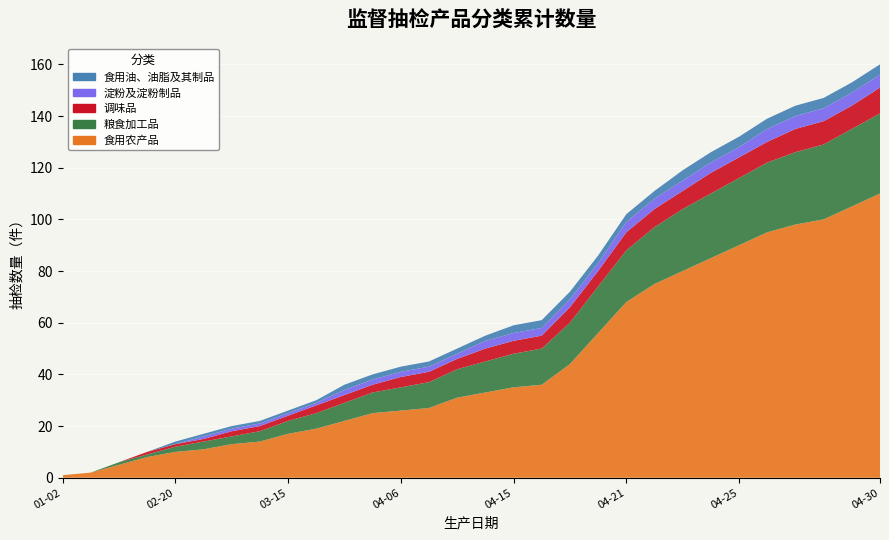

Reading right to left, transcribe all the data shown in this chart.

食用农产品: 110	105	100	98	95	90	85	80	75	68	56	44	36	35	33	31	27	26	25	22	19	17	14	13	11	10	8	5	2	1
粮食加工品: 31	30	29	28	27	26	25	24	22	20	18	16	14	13	12	11	10	9	8	7	6	5	4	3	3	2	1	1	0	0
调味品: 10	9	9	9	8	8	8	7	7	7	6	6	5	5	5	4	4	4	3	3	3	2	2	2	1	1	1	0	0	0
淀粉及淀粉制品: 5	5	5	5	5	4	4	4	4	4	3	3	3	3	3	2	2	2	2	2	1	1	1	1	1	0	0	0	0	0
食用油、油脂及其制品: 4	4	4	4	4	4	4	4	3	3	3	3	3	3	2	2	2	2	2	2	1	1	1	1	1	1	0	0	0	0